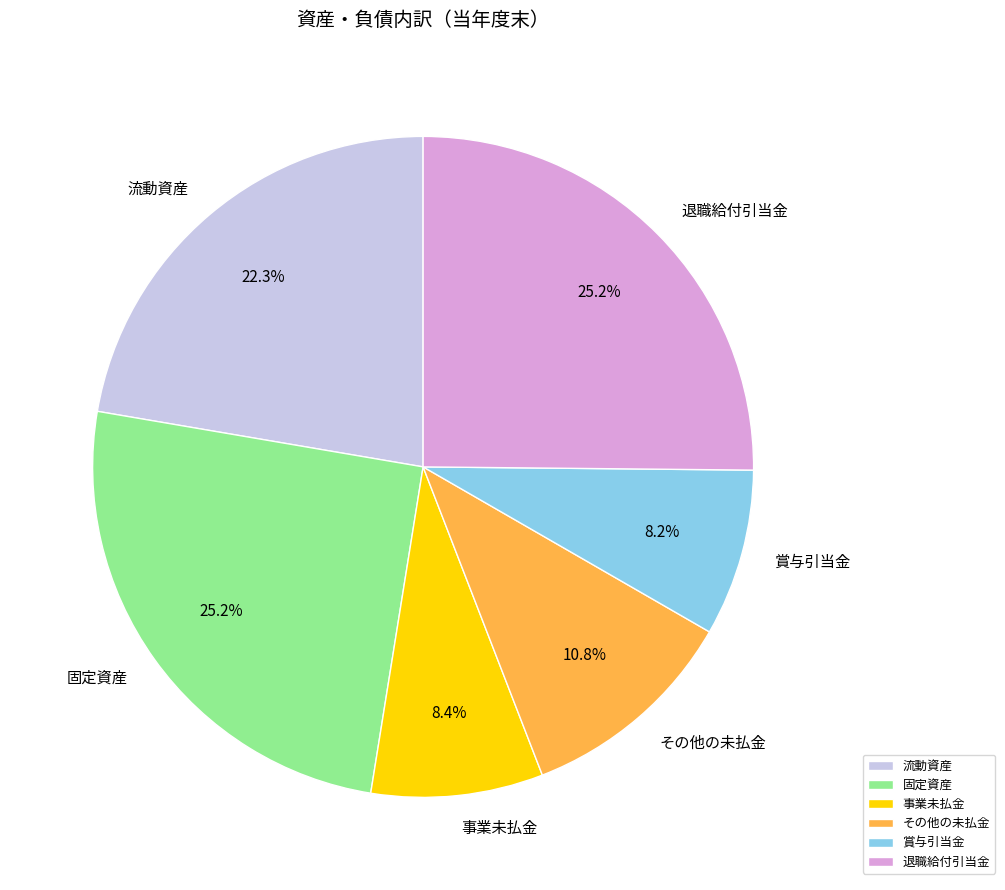

Is there a majority slice in this chart?

No